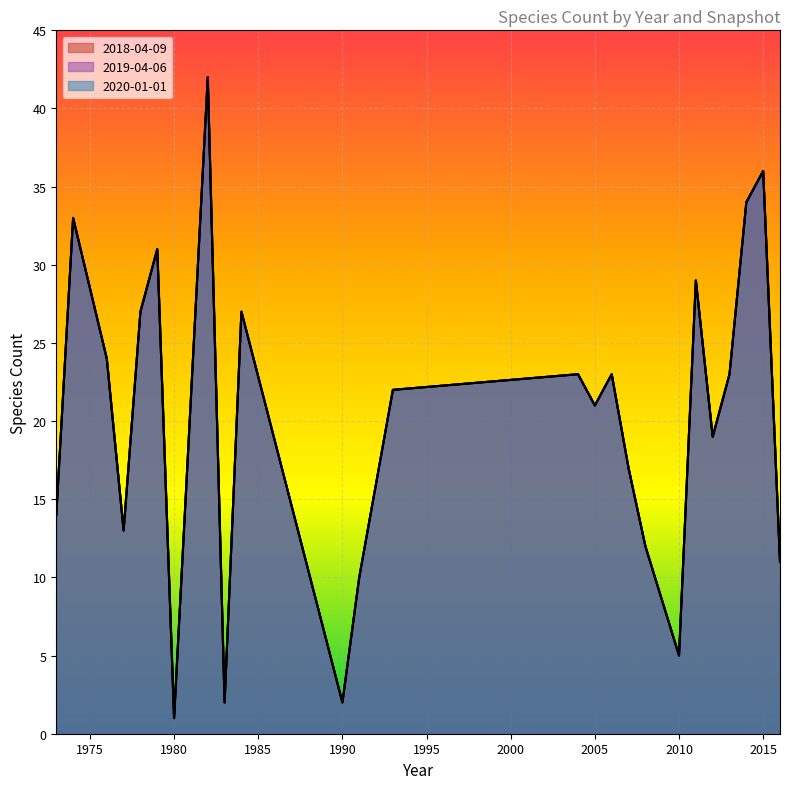

How many series are shown in this chart?

3